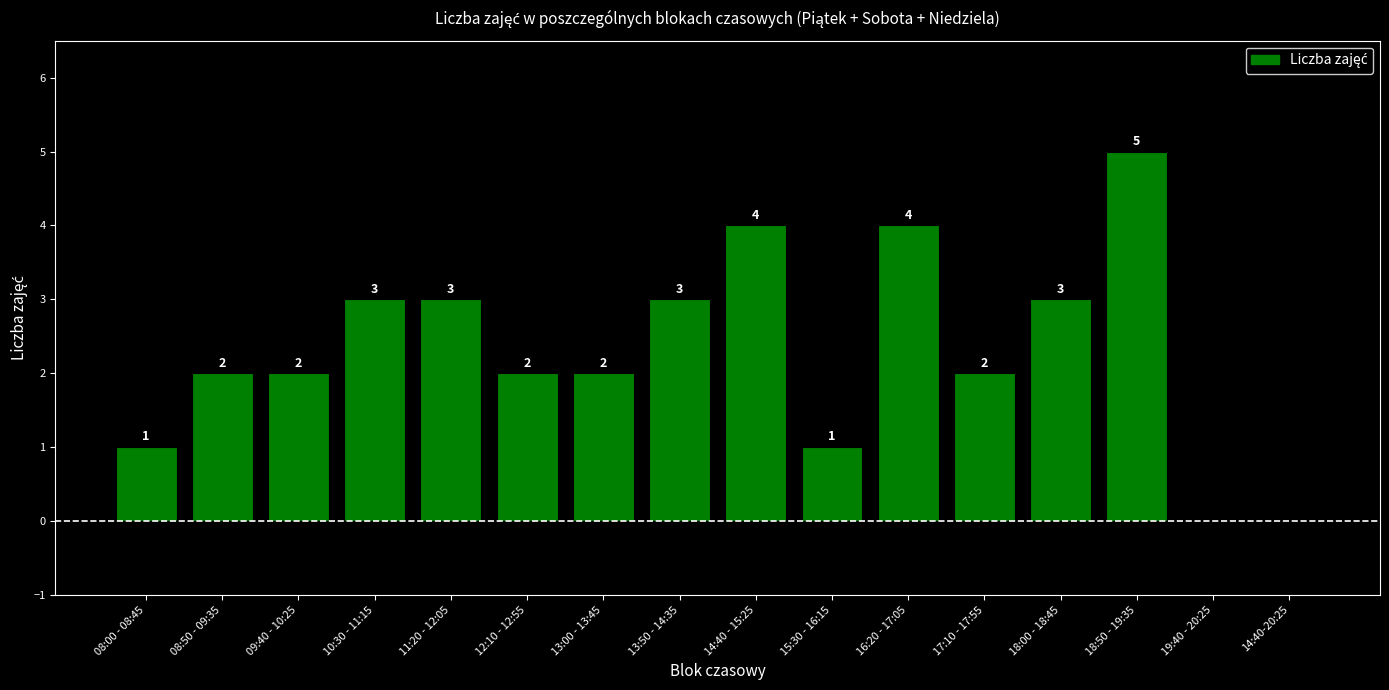

What is the greatest value displayed?

5